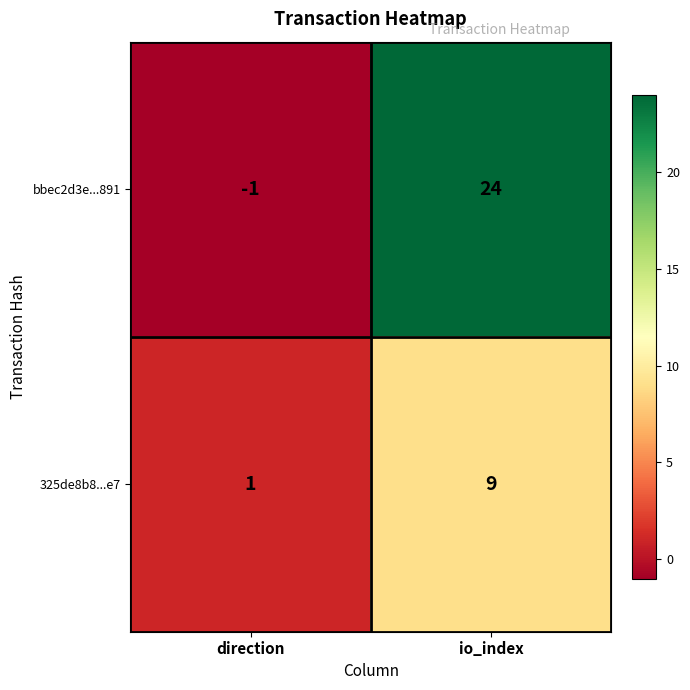

The 325de8b8...e7 series shows 0 at direction. True or false?

False